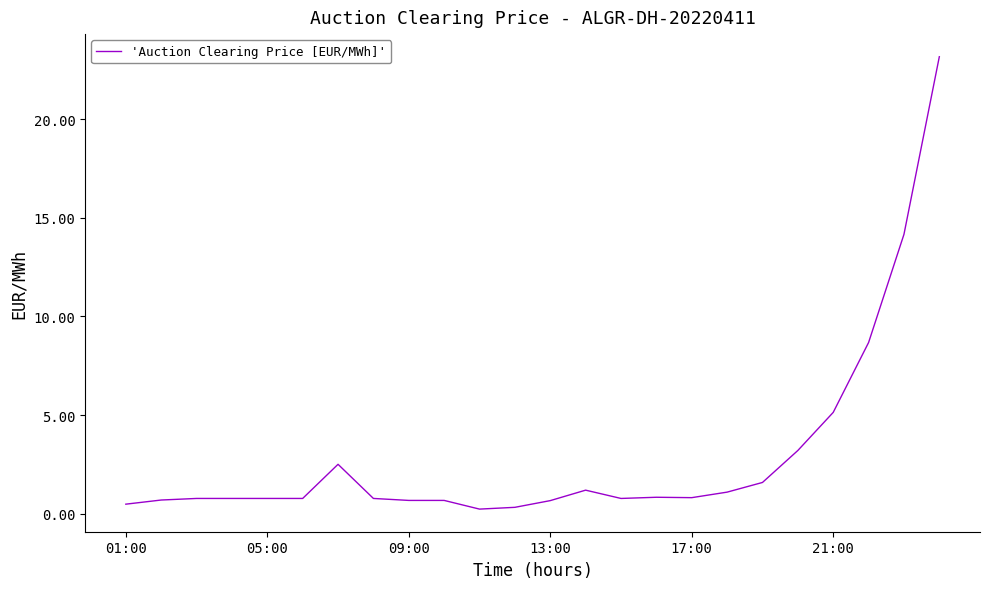

What is the greatest value displayed?

23.2